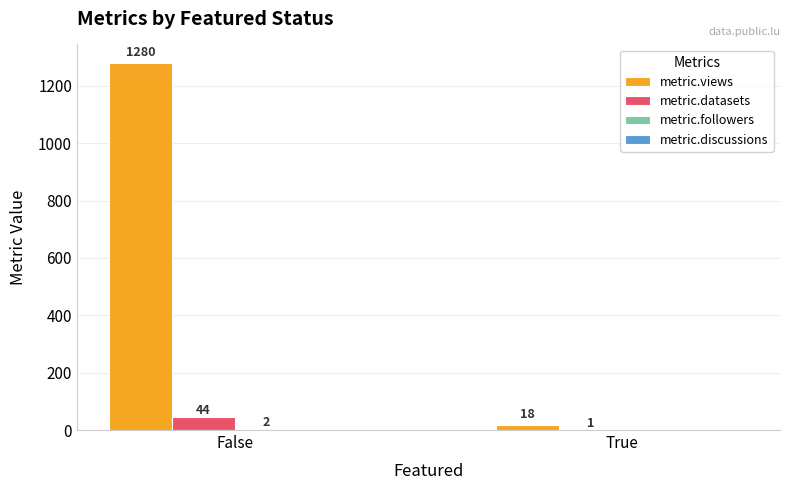

At which label is metric.datasets closest to 22?

True